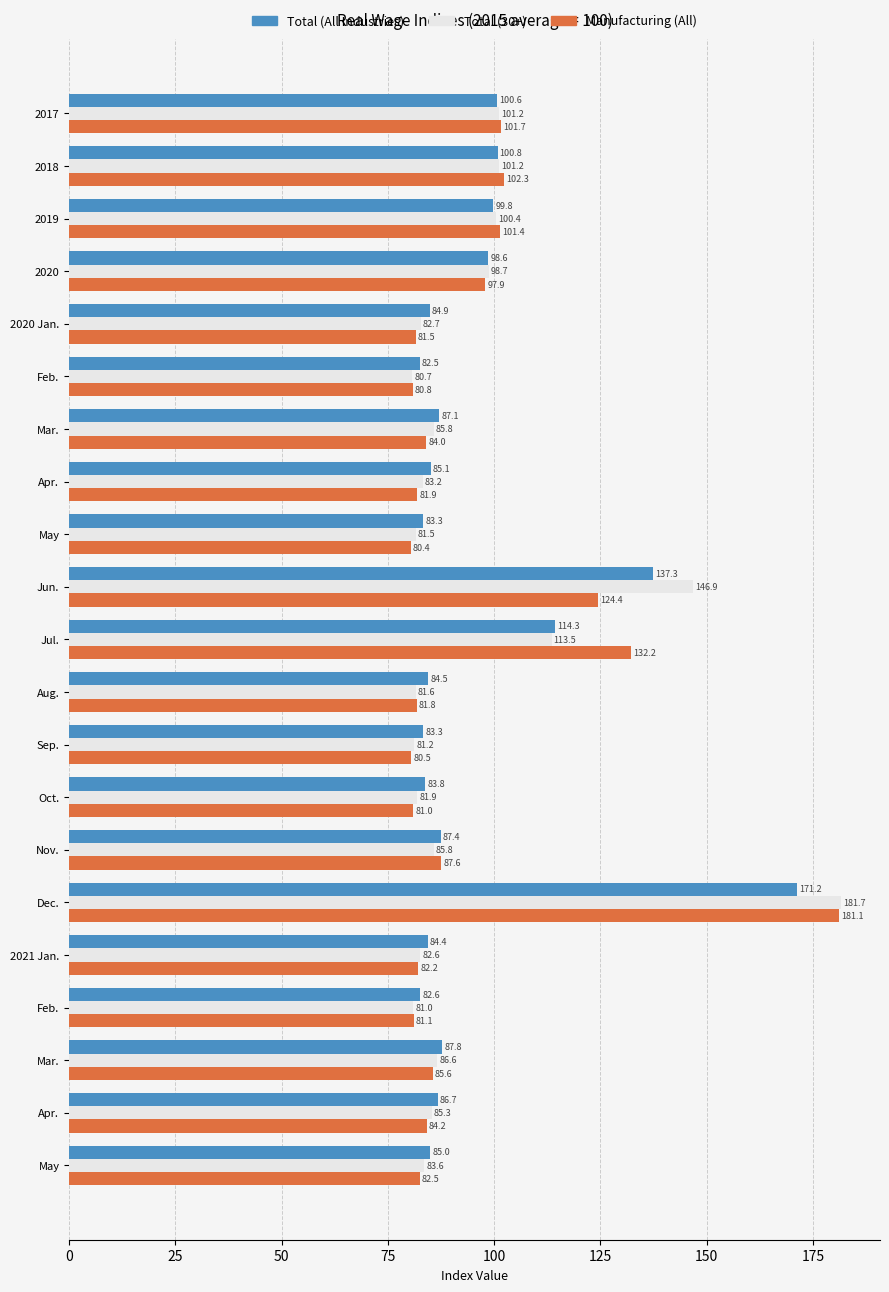

What is the value of the Total (All Industries) bar at the 5th from the left?

84.9